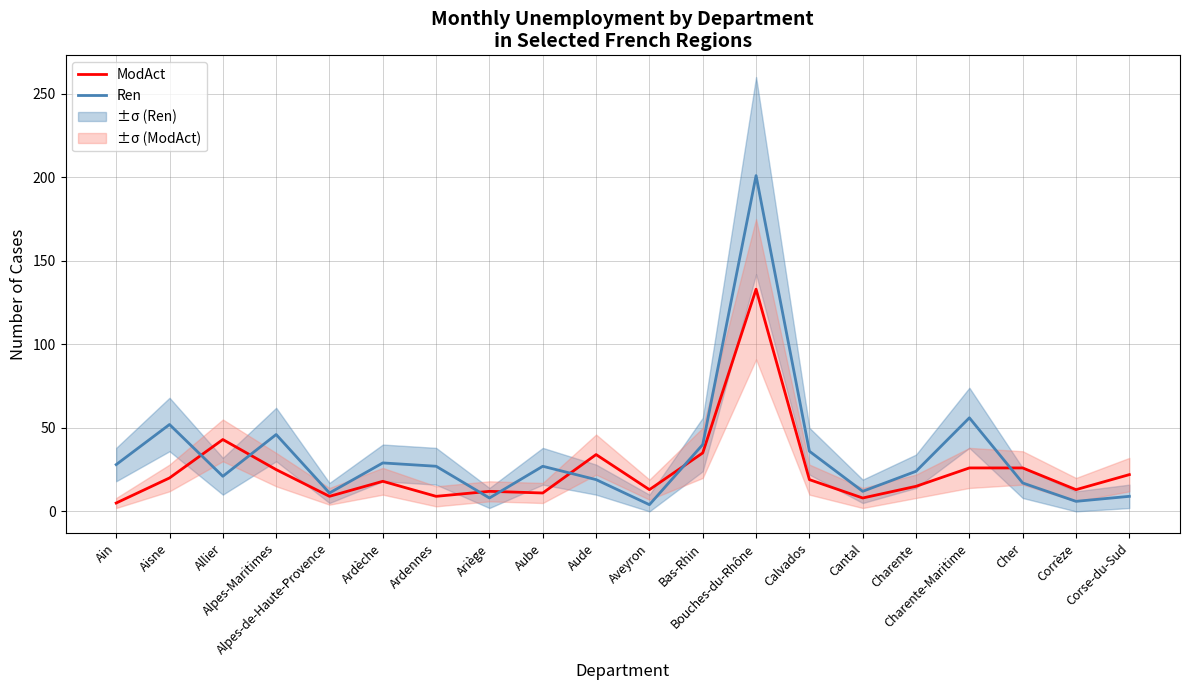

Which series has the largest range (max minus min)?

Ren